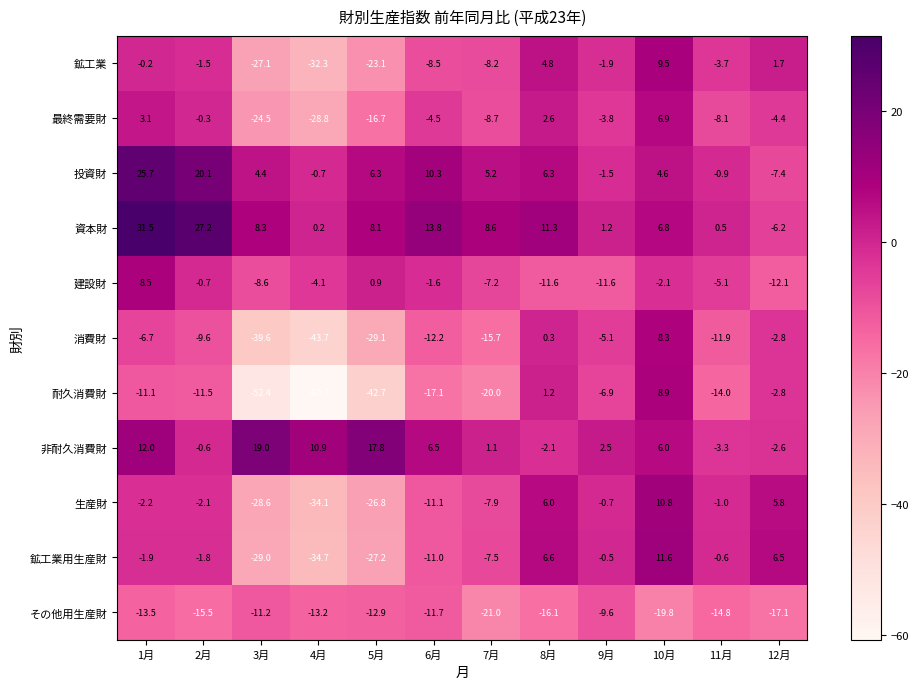

Count the number of categories in the chart.

12